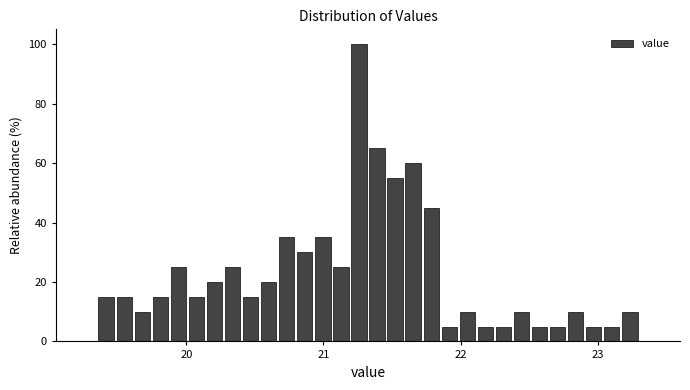

Around what value on the x-axis is the tallest bar? Give the approximate position of its centre, as read against the axis.

21.3